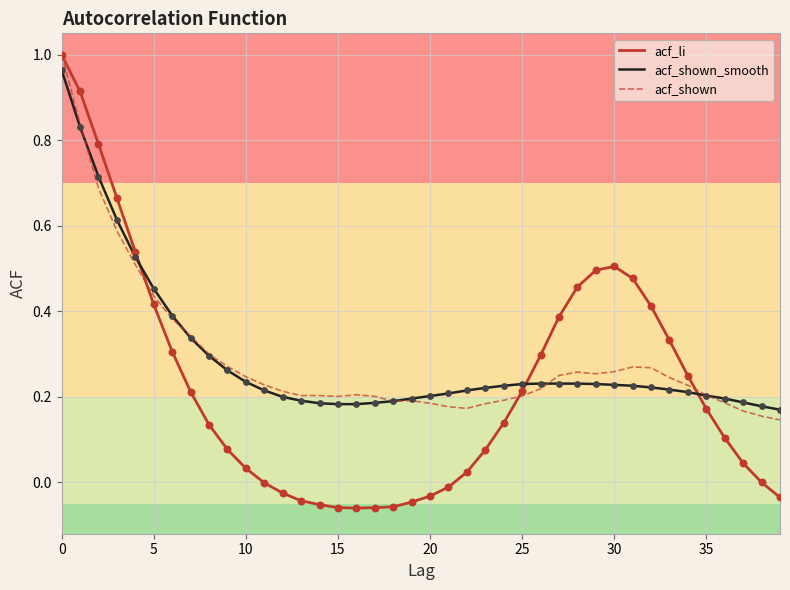

Which series has the widest spread of values?

acf_li